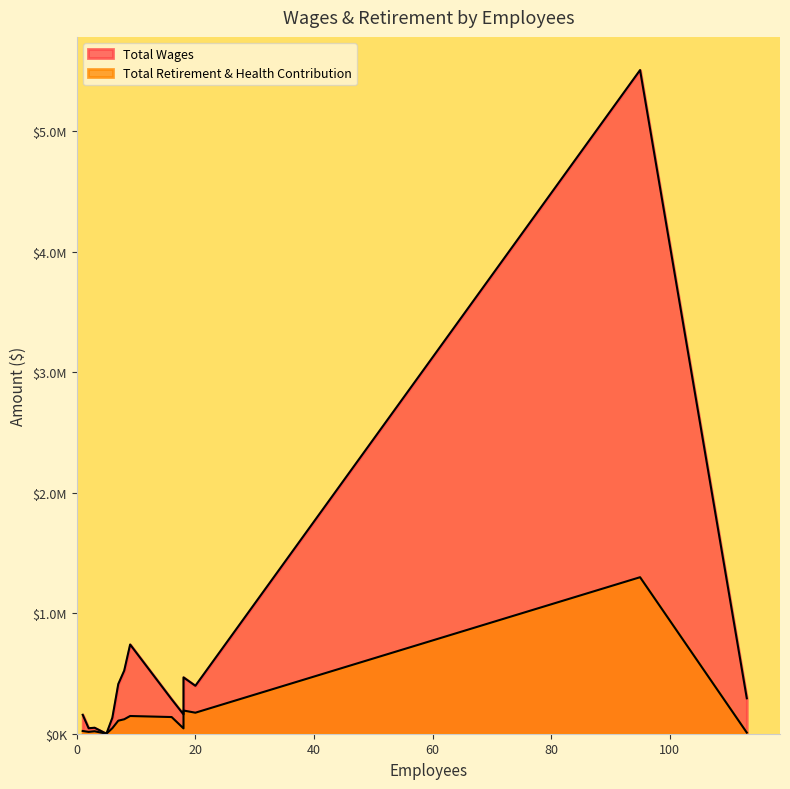

At which label is Total Wages closest to 2753413?

9